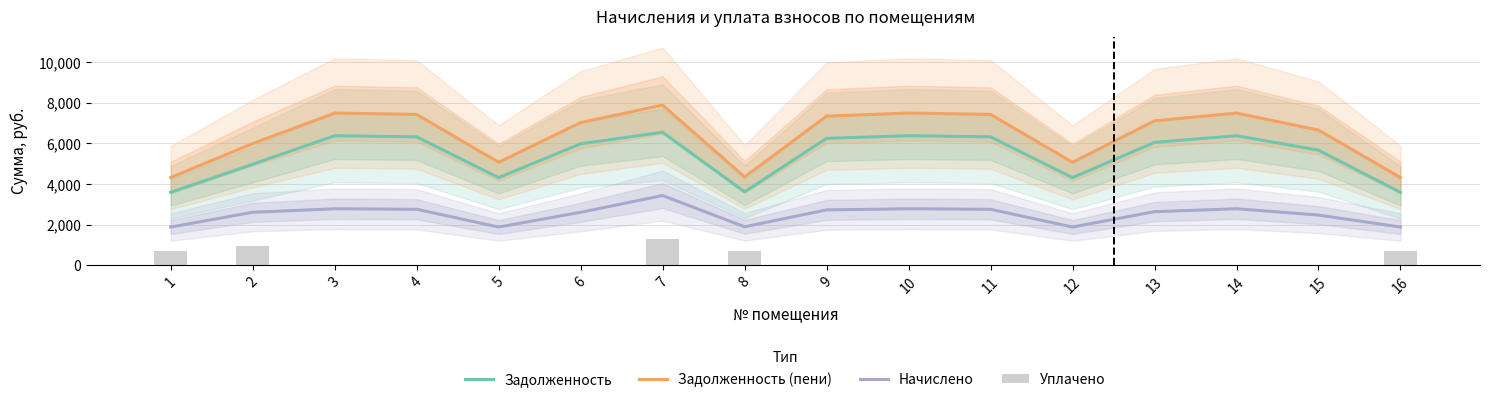

What is the average value of the Уплачено series?

271.3